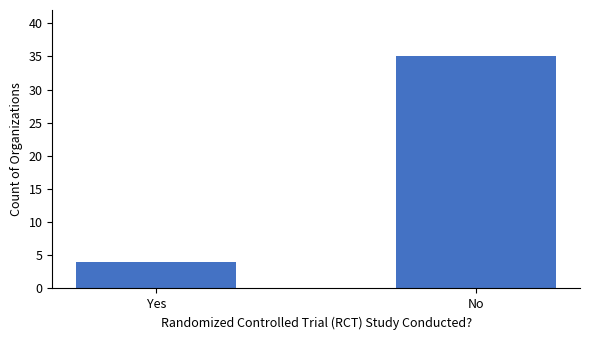

What is the difference between the maximum and minimum values?

31